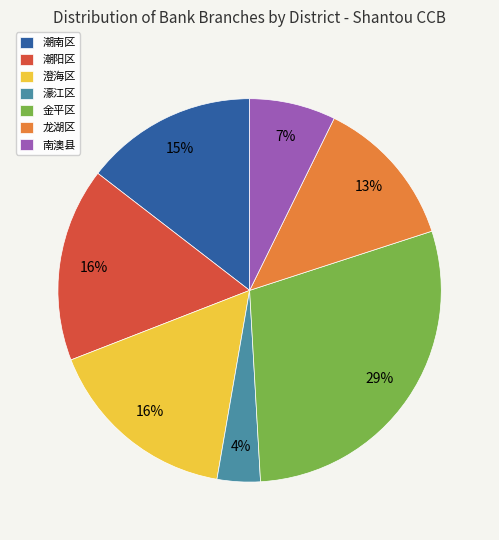

To the nearest percent, what is the average slice percentage?

14%